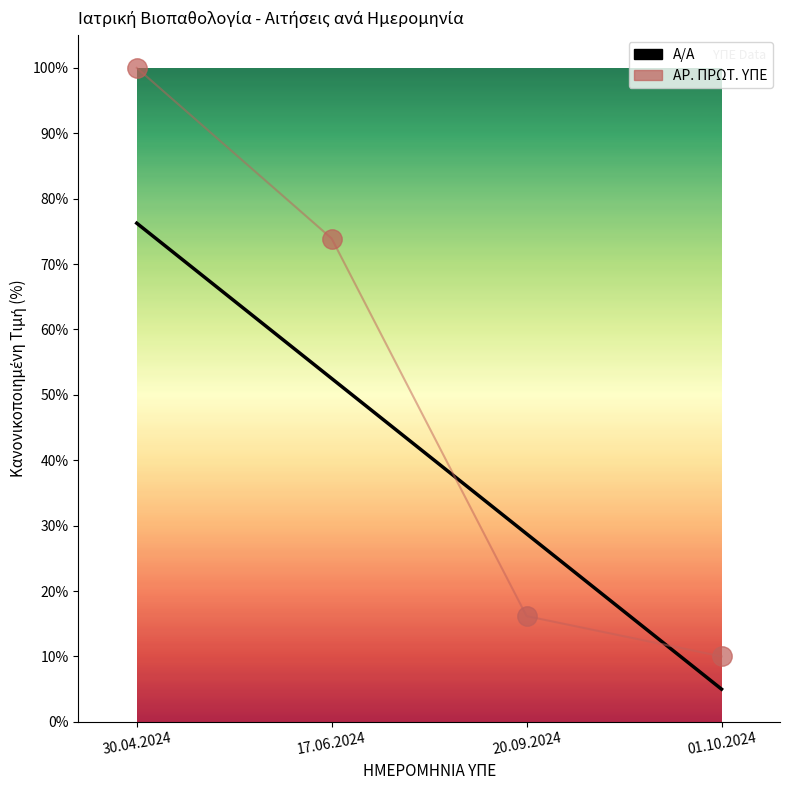

What position from the left is 01.10.2024?

4